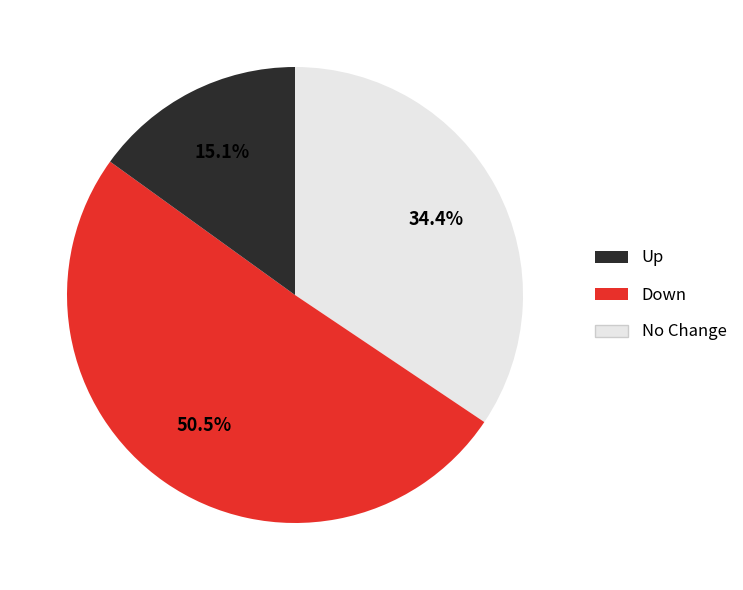

Is there a majority slice in this chart?

Yes